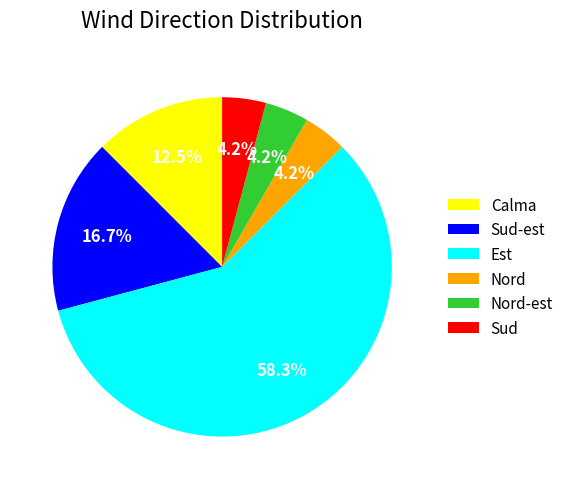

Is it true that Nord is 16% of the pie?

False